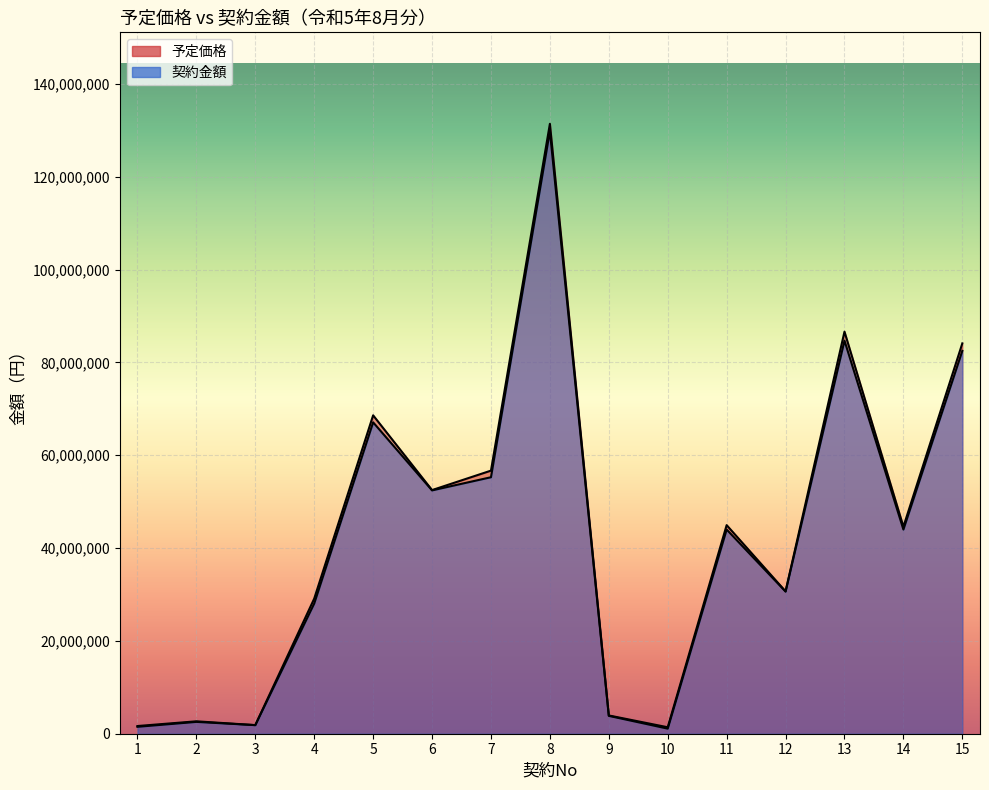

Which series has the largest range (max minus min)?

予定価格